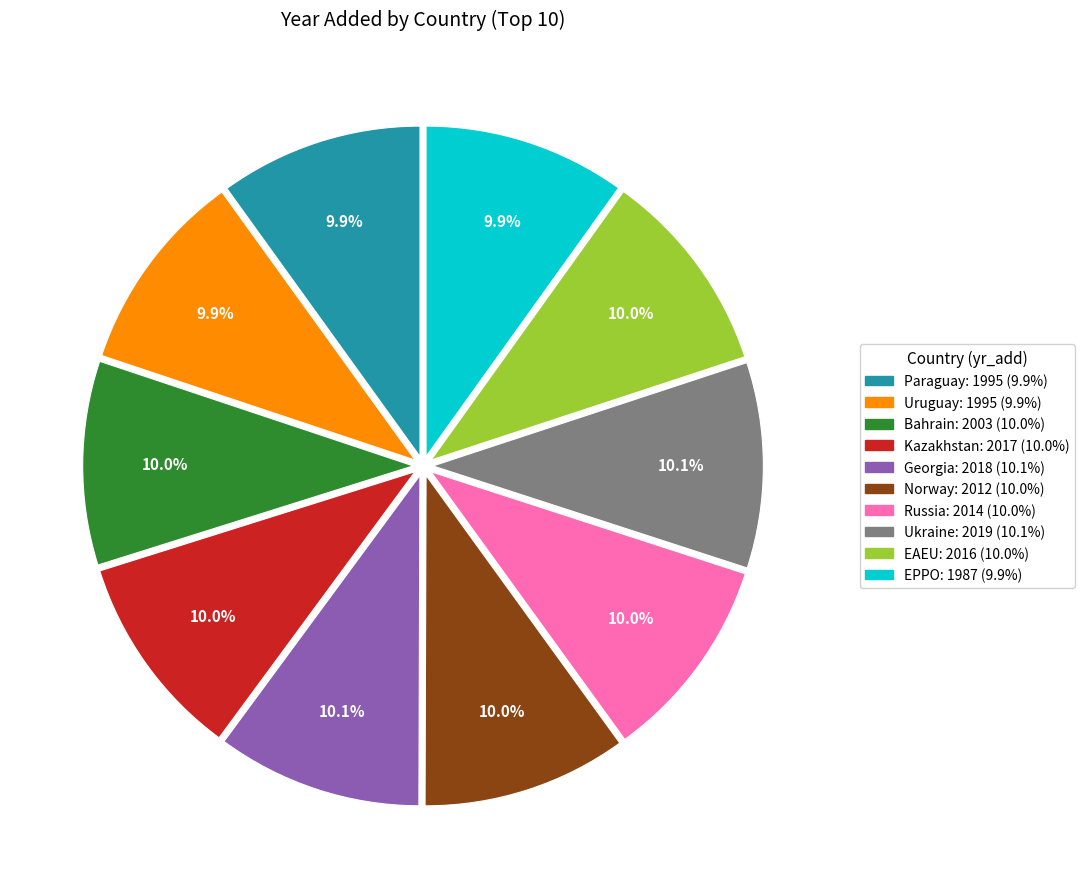

Is there a majority slice in this chart?

No